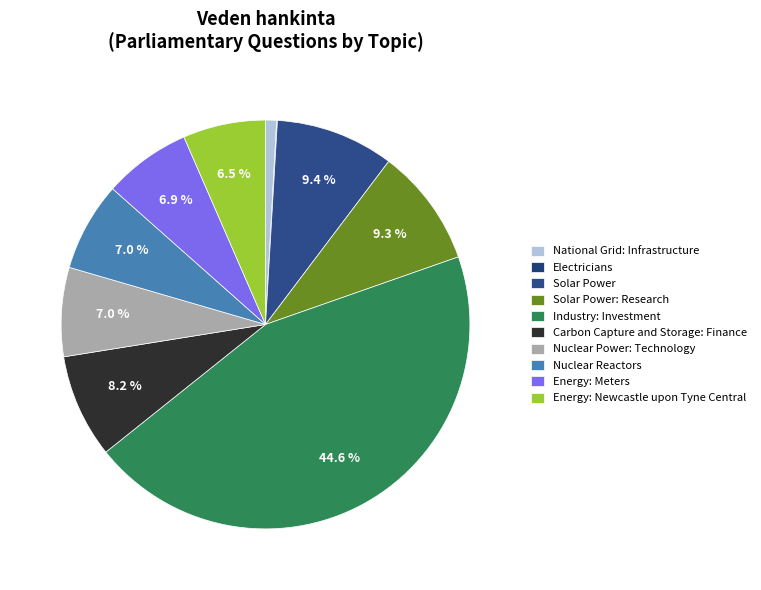

Is there a majority slice in this chart?

No